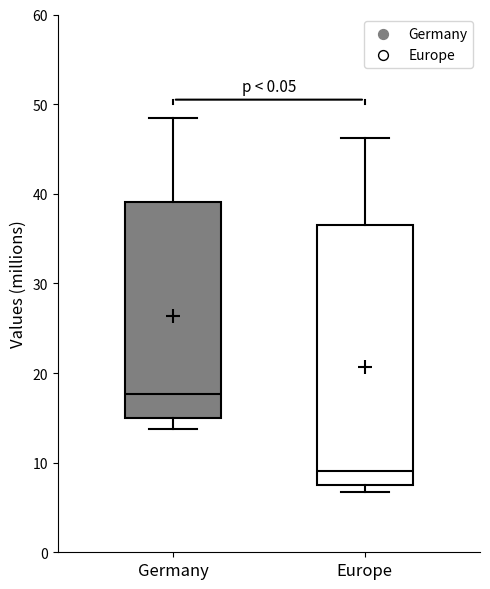

Reading left to right, read every box against the y-axis: the position of its median line, the range the box covers, and the ends of its whiskers. The values are not printed on the chart, so give them approximately, as read against the axis.

Germany: median 18, box 15 to 39, whiskers 14 to 49
Europe: median 9, box 8 to 36, whiskers 7 to 46